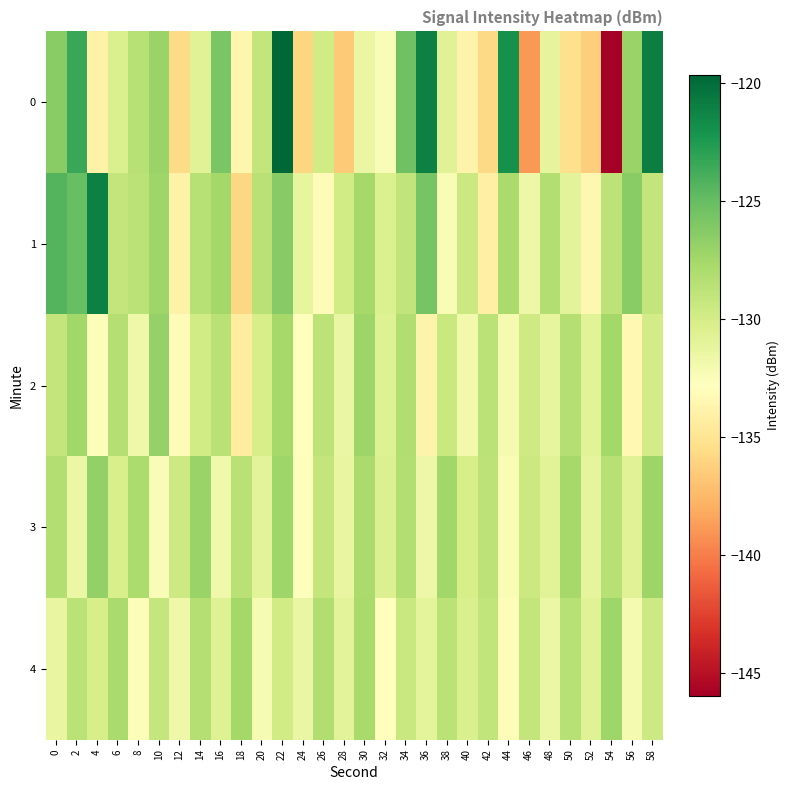

Reading left to right, extract all data points from this chart.

0: 0=-126.4	2=-123.4	4=-133.9	6=-130.3	8=-128.4	10=-127.1	12=-135.6	14=-130.7	16=-125.8	18=-133.6	20=-129.0	22=-119.6	24=-136.0	26=-129.8	28=-136.5	30=-131.5	32=-132.5	34=-125.4	36=-121.0	38=-130.7	40=-133.8	42=-135.8	44=-121.9	46=-139.0	48=-131.1	50=-135.4	52=-136.4	54=-146.0	56=-127.1	58=-121.0
1: 0=-124.3	2=-125.0	4=-121.0	6=-129.0	8=-128.7	10=-127.4	12=-133.8	14=-128.5	16=-127.5	18=-135.9	20=-128.5	22=-126.3	24=-131.2	26=-133.1	28=-129.8	30=-127.6	32=-130.4	34=-128.9	36=-125.7	38=-132.3	40=-129.5	42=-134.1	44=-127.8	46=-131.6	48=-128.2	50=-130.9	52=-133.5	54=-128.7	56=-126.4	58=-129.1
2: 0=-129.1	2=-127.4	4=-132.6	6=-128.3	8=-131.7	10=-126.9	12=-133.2	14=-129.8	16=-128.5	18=-134.3	20=-130.1	22=-127.6	24=-132.9	26=-128.7	28=-131.4	30=-127.2	32=-130.6	34=-128.1	36=-133.8	38=-129.4	40=-131.9	42=-128.6	44=-132.1	46=-129.7	48=-131.2	50=-128.3	52=-130.8	54=-127.5	56=-133.4	58=-129.9
3: 0=-128.2	2=-131.5	4=-126.8	6=-130.2	8=-127.9	10=-132.4	12=-129.6	14=-127.1	16=-131.8	18=-128.5	20=-130.9	22=-127.3	24=-132.7	26=-129.1	28=-131.3	30=-127.8	32=-130.5	34=-128.2	36=-131.6	38=-127.4	40=-130.1	42=-128.7	44=-132.3	46=-129.5	48=-130.8	50=-127.6	52=-131.1	54=-128.4	56=-130.7	58=-127.2
4: 0=-131.3	2=-128.6	4=-130.1	6=-127.8	8=-132.5	10=-129.2	12=-131.7	14=-128.3	16=-130.6	18=-127.5	20=-132.2	22=-129.8	24=-131.4	26=-128.1	28=-130.9	30=-127.7	32=-132.8	34=-129.4	36=-131.0	38=-128.6	40=-130.3	42=-128.9	44=-132.6	46=-129.1	48=-131.5	50=-128.4	52=-130.7	54=-127.3	56=-132.1	58=-129.6